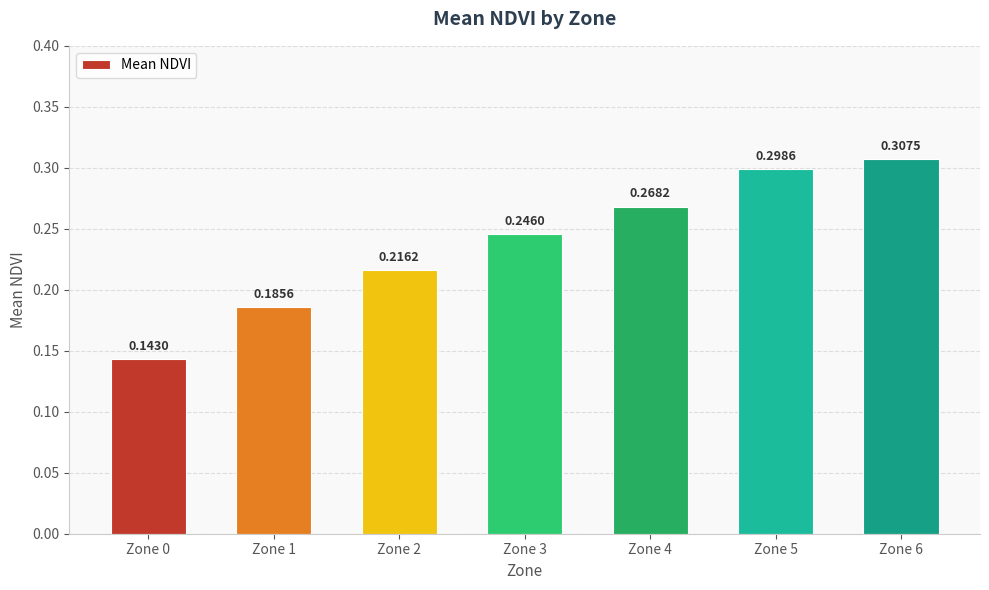

List the labels in order of value, smallest first.

Zone 0, Zone 1, Zone 2, Zone 3, Zone 4, Zone 5, Zone 6